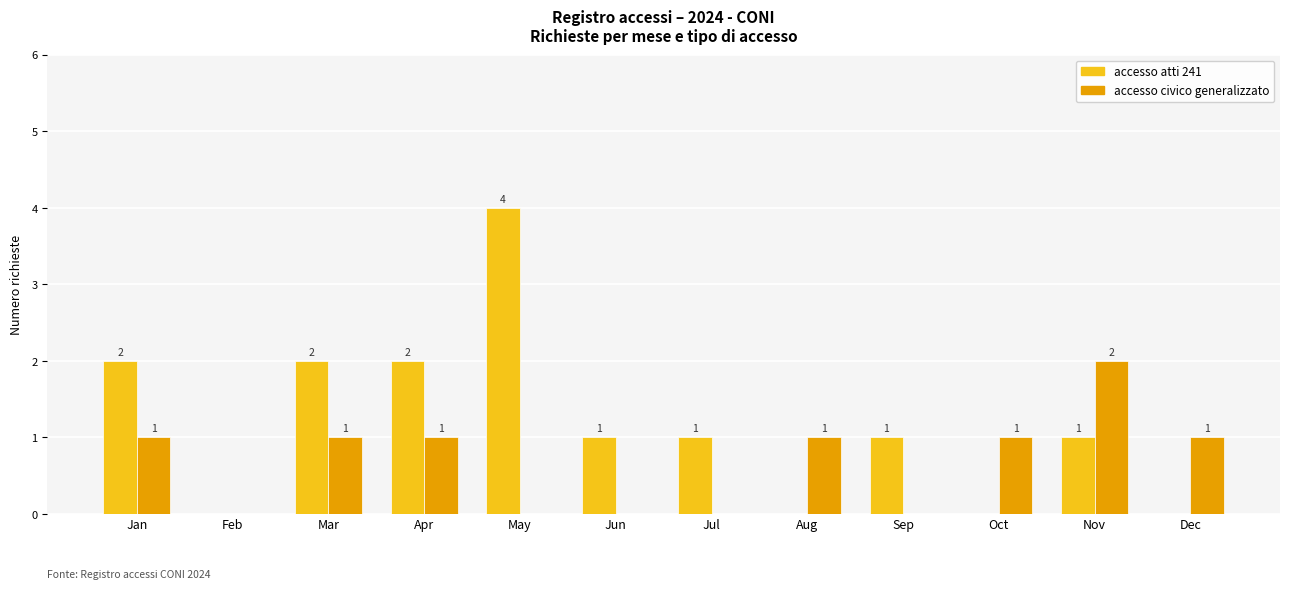

True or false: accesso civico generalizzato has a value of -1 at Sep.

False